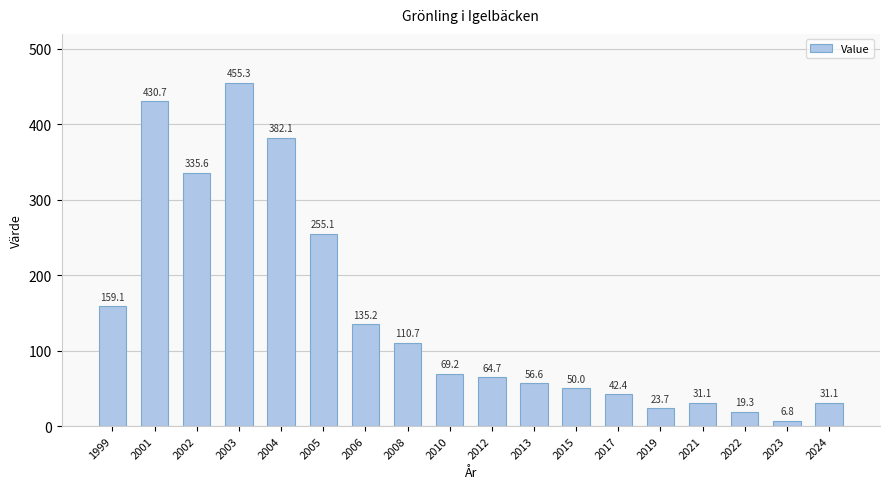

What value does the data have at 2002?

335.6